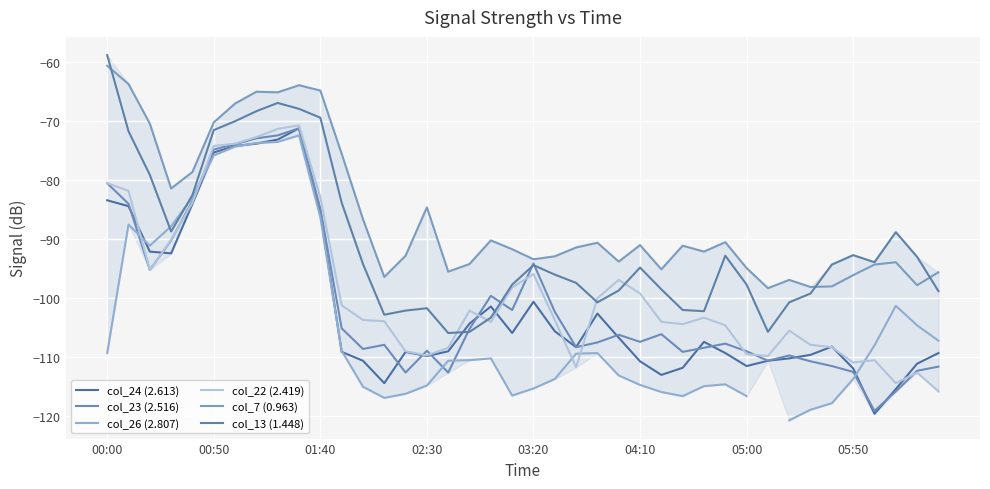

Is it true that col_13 (1.448) equals -100.8 at 23?

True